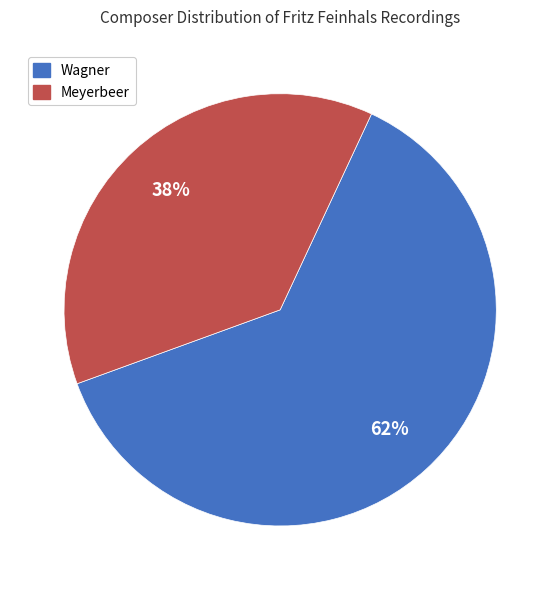

To the nearest percent, what percentage of the pie is Meyerbeer?

38%